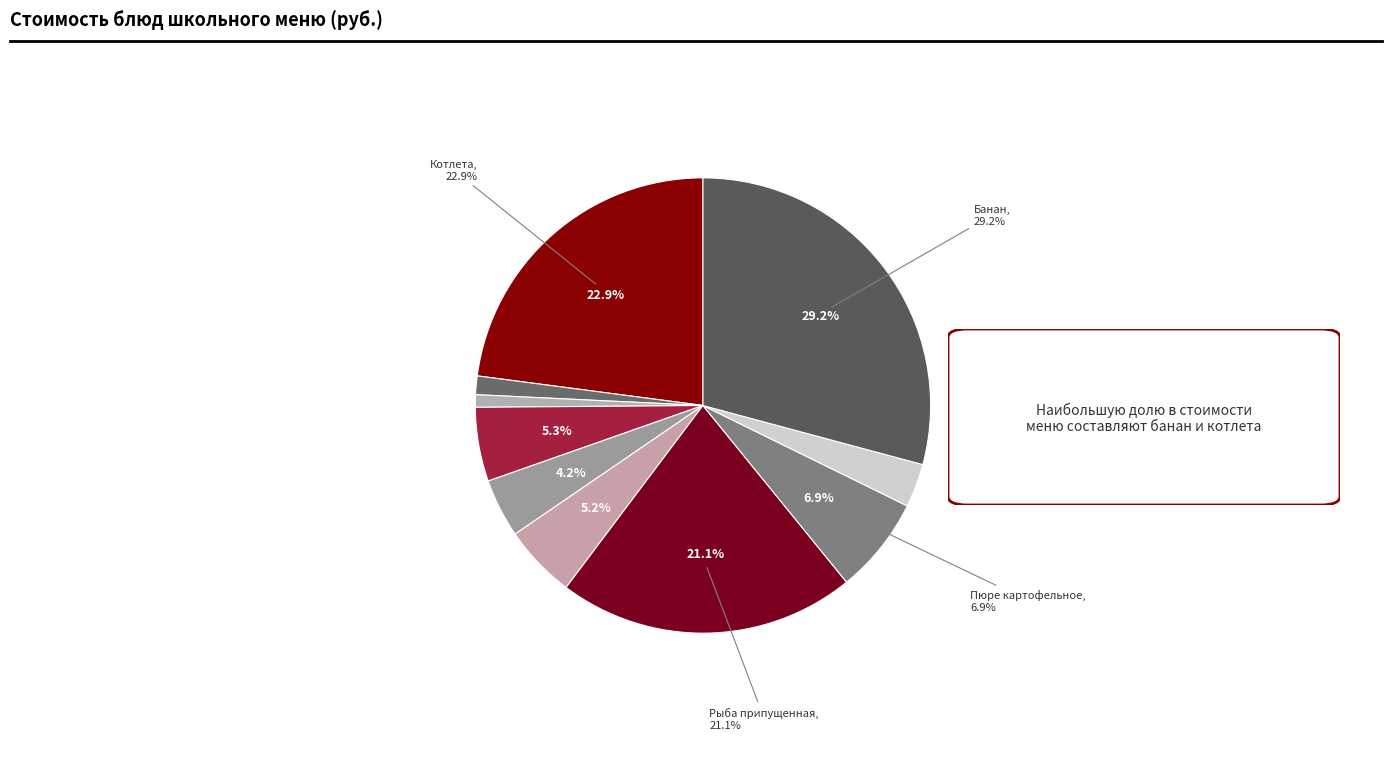

Is Макаронные изделия отварные the majority of the pie?

No